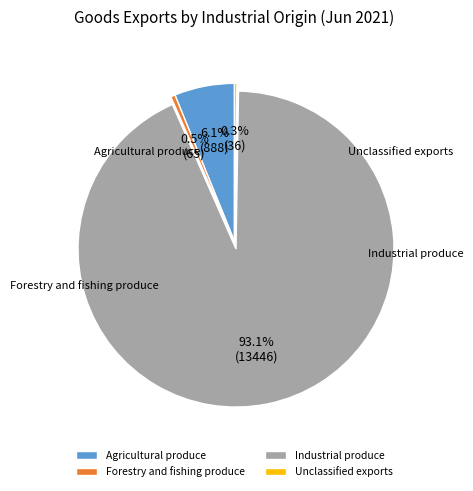

How many segments does this pie chart have?

4